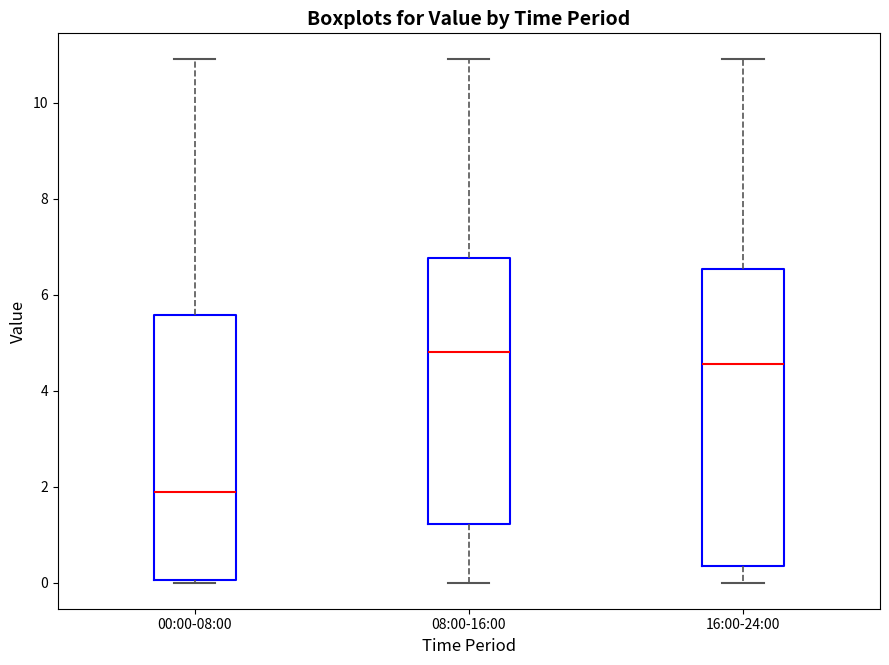

Reading left to right, transcribe this box plot: for each box, give where its median line is, the range the box spans, and where its two whiskers end, as read against the y-axis. The values are not printed on the chart, so give them approximately, as read against the axis.

00:00-08:00: median 1.8, box 0.0 to 5.6, whiskers 0.0 to 11.0
08:00-16:00: median 4.8, box 1.2 to 6.8, whiskers 0.0 to 11.0
16:00-24:00: median 4.6, box 0.4 to 6.6, whiskers 0.0 to 11.0